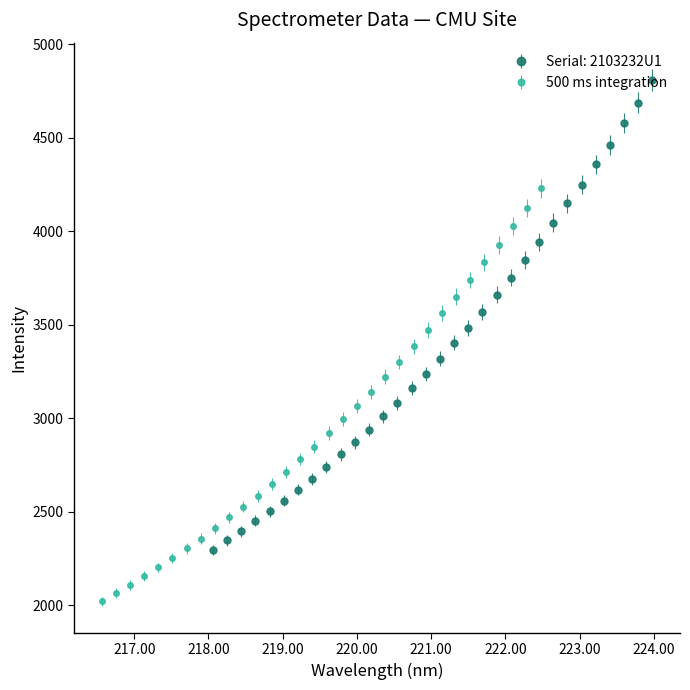

Read the value at 220.5444.

3081.7